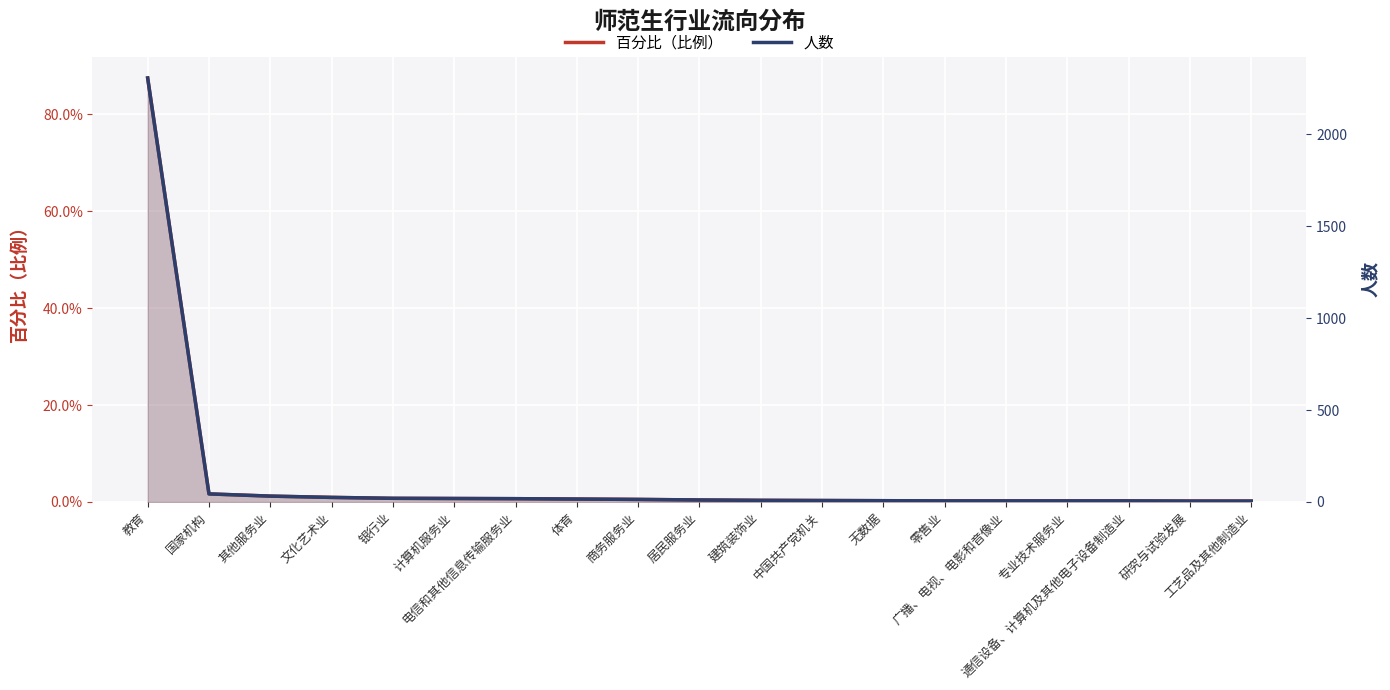

What is the maximum value for 百分比（比例）?

0.9